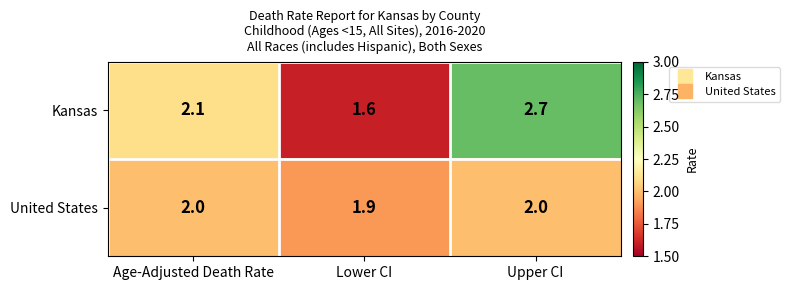

What is the greatest value displayed?

2.7